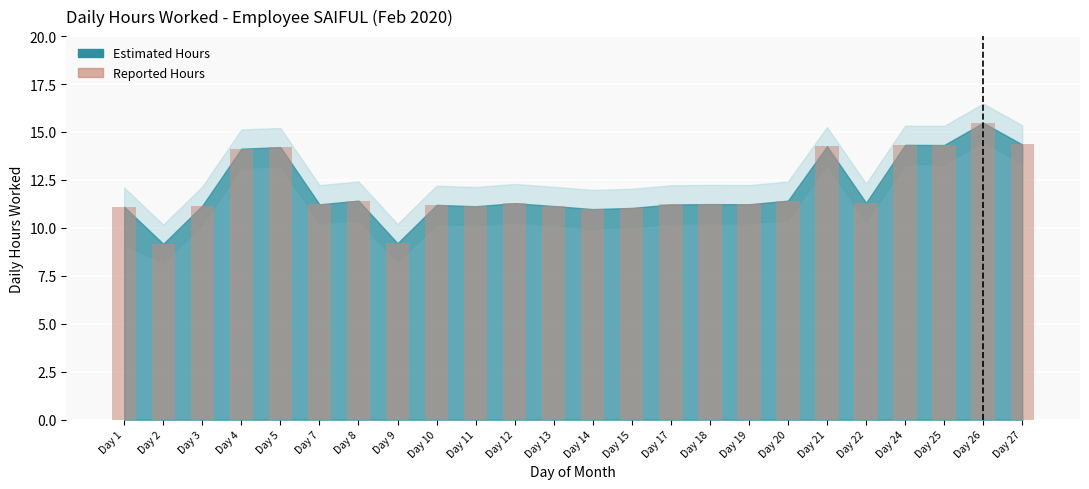

What is the difference between the maximum and minimum values?

6.3